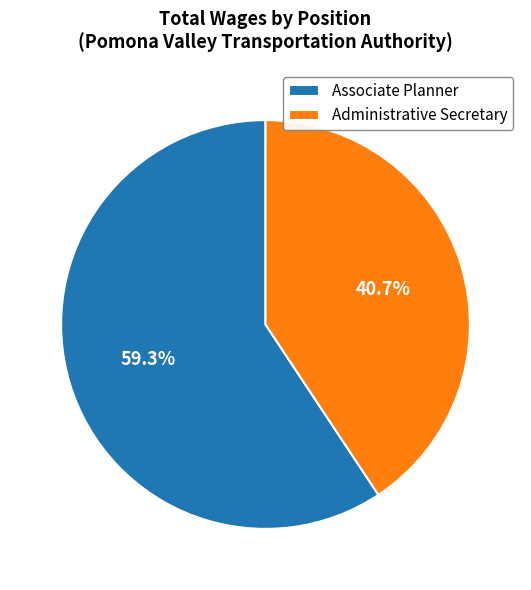

To the nearest percent, what is the difference between the Associate Planner and Administrative Secretary slice percentages?

19%